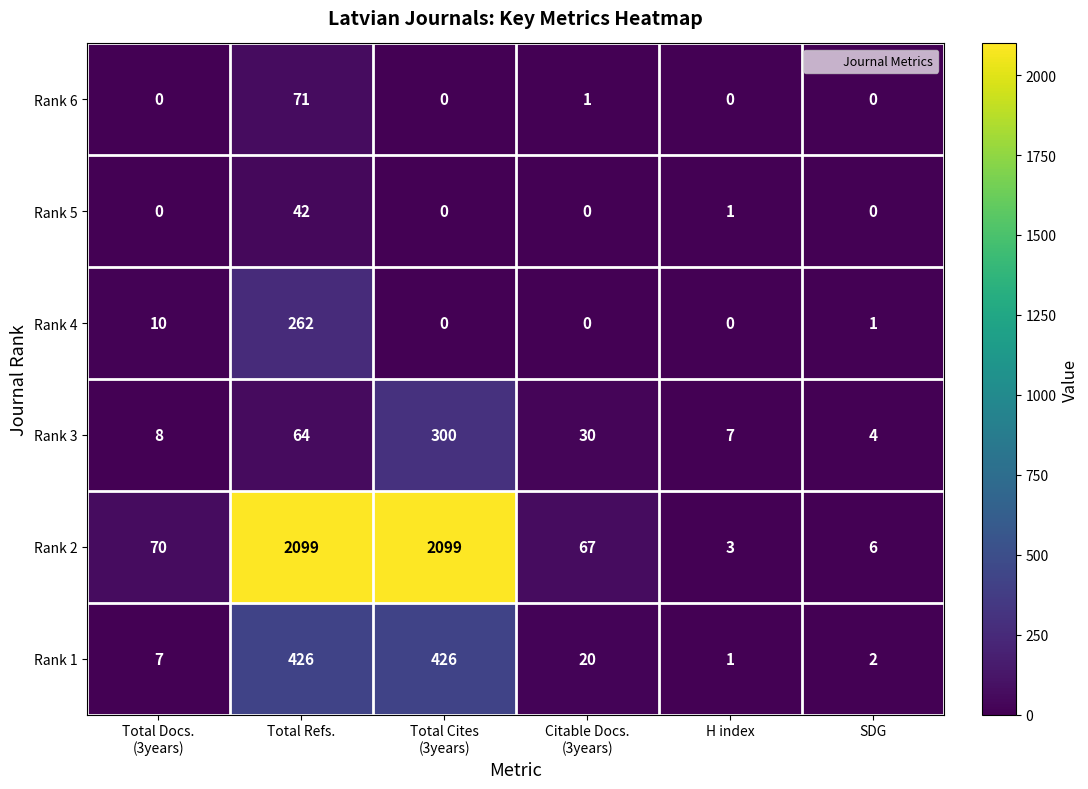

What is the sum of all Rank 2 values?

4344